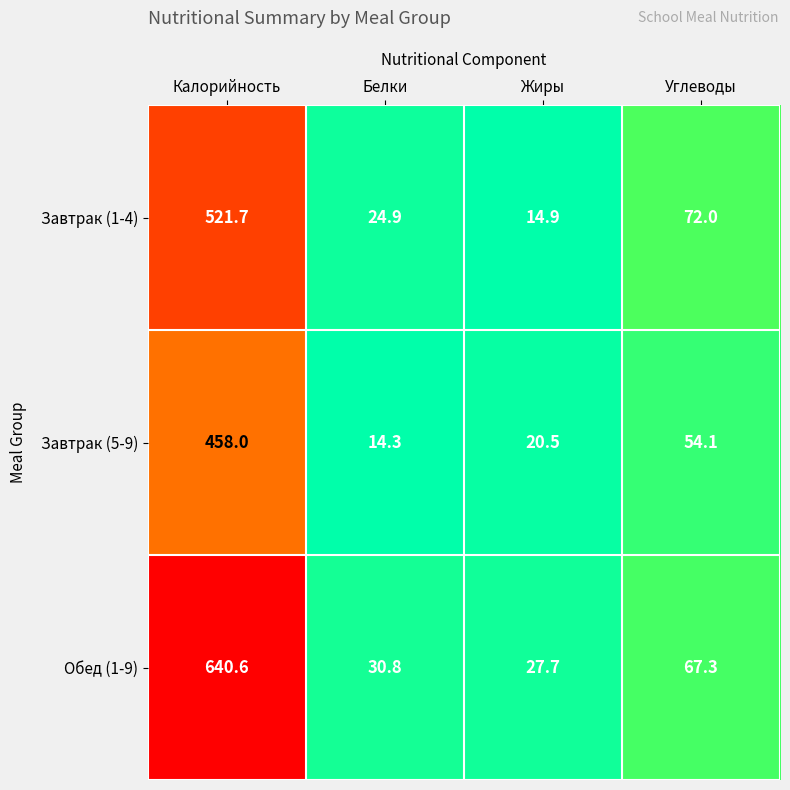

Reading left to right, list all the values displayed in this chart.

Завтрак (1-4): 521.7	24.9	14.9	72.0
Завтрак (5-9): 458.0	14.3	20.5	54.1
Обед (1-9): 640.6	30.8	27.7	67.3